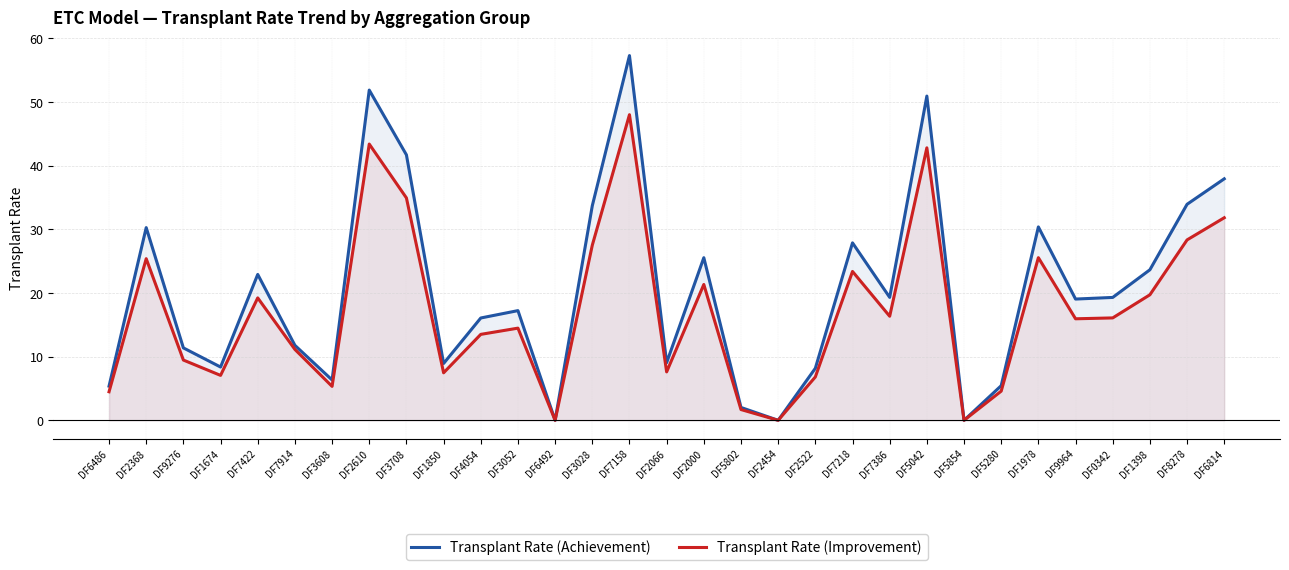

Rank the categories by Transplant Rate (Improvement) value from highest to lowest.

DF7158, DF2610, DF5042, DF3708, DF6814, DF8278, DF3028, DF1978, DF2368, DF7218, DF2000, DF1398, DF7422, DF7386, DF0342, DF9964, DF3052, DF4054, DF7914, DF9276, DF2066, DF1850, DF1674, DF2522, DF3608, DF5280, DF6486, DF5802, DF6492, DF2454, DF5854